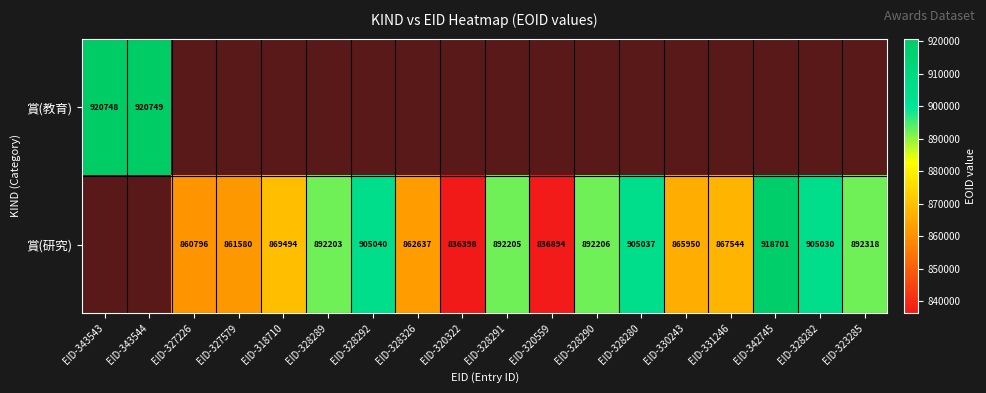

What is the difference between the 賞(研究) values at EID-320559 and EID-328291?

55311